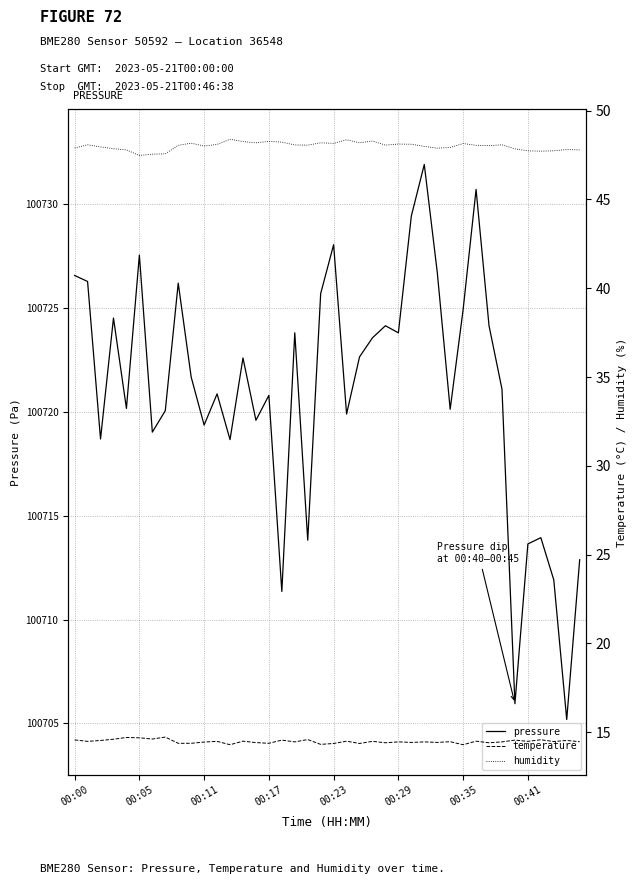

What is the minimum value shown in the chart?

14.3